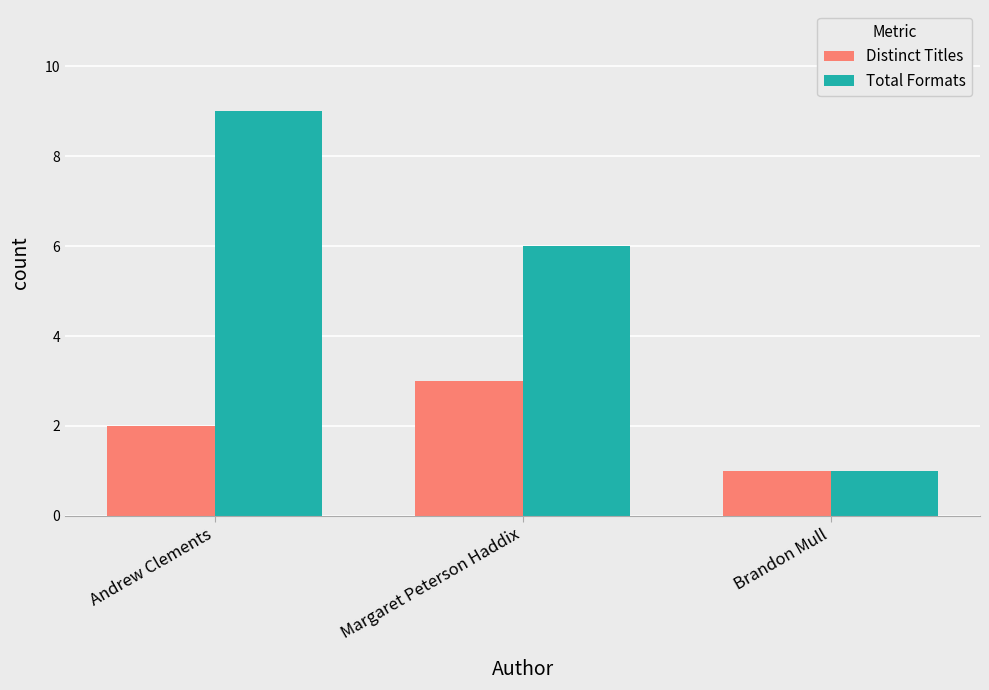

The Total Formats series shows 9 at Andrew Clements. True or false?

True